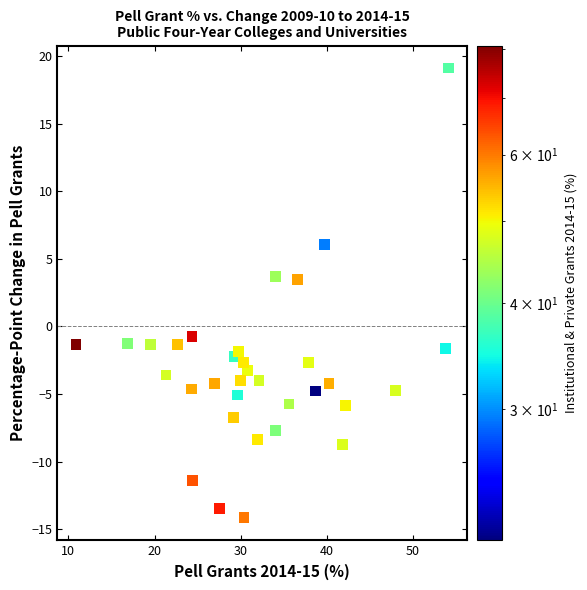

What is the range of Y values (max minus min)?

33.3